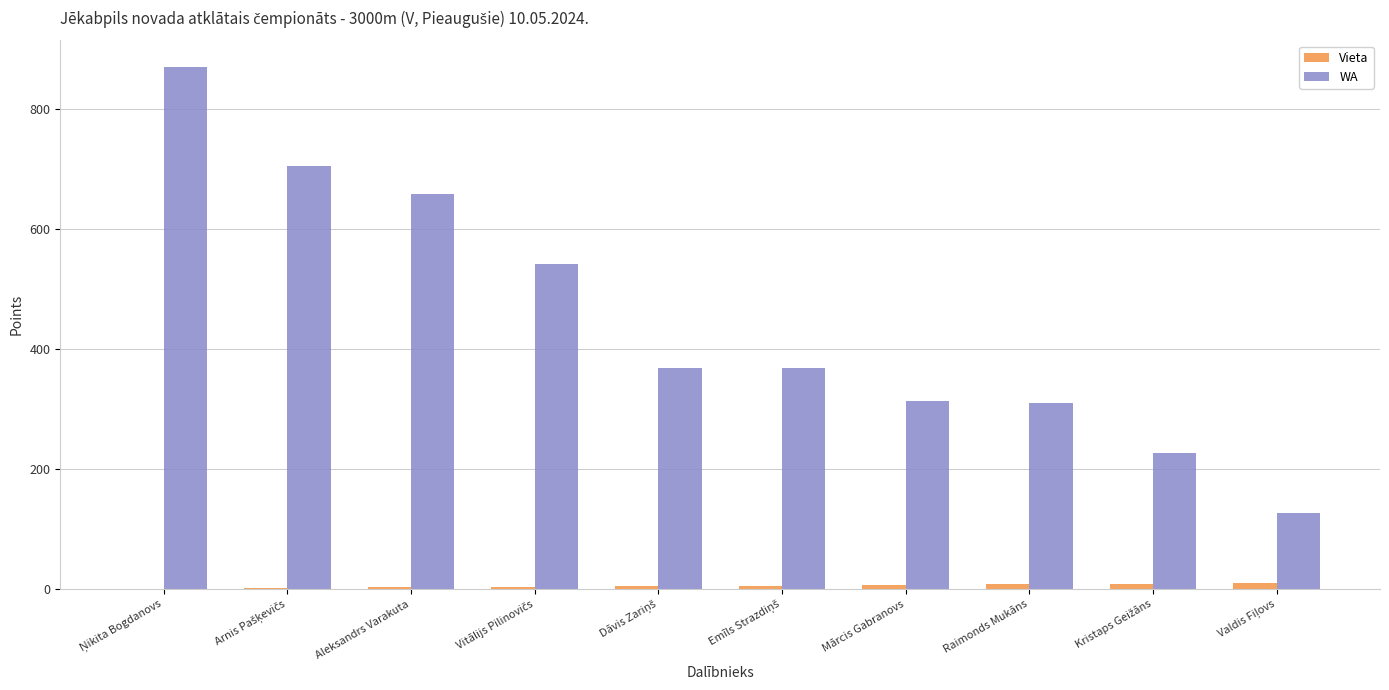

What is the maximum value for WA?

870